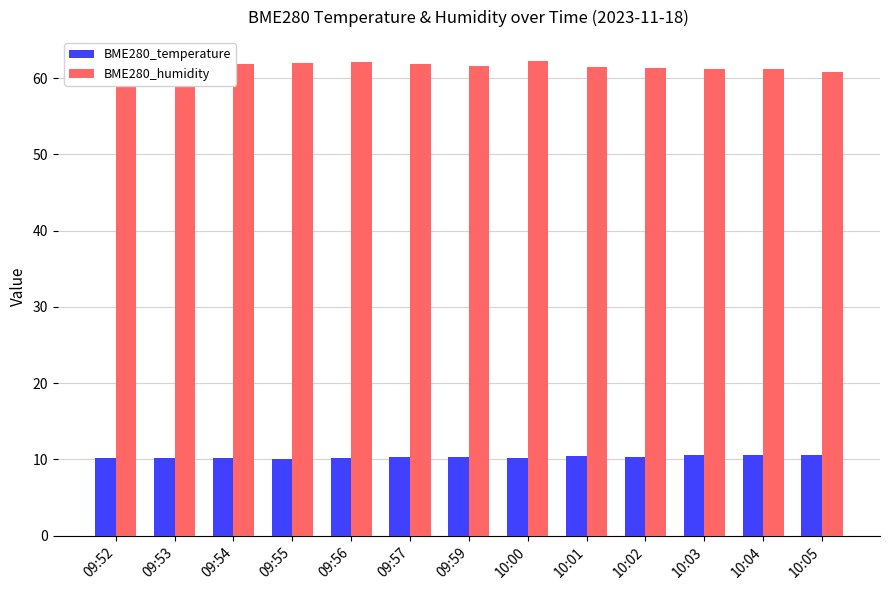

What is the spread (max minus min) of values at 09:57?

51.5